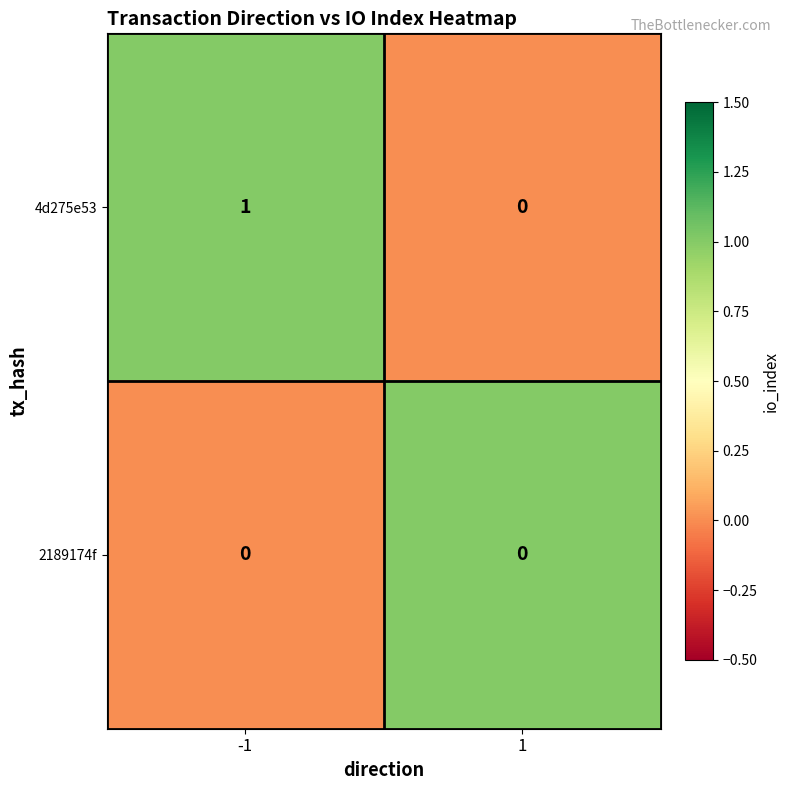

True or false: 4d275e53 has a value of 0 at 1.

True